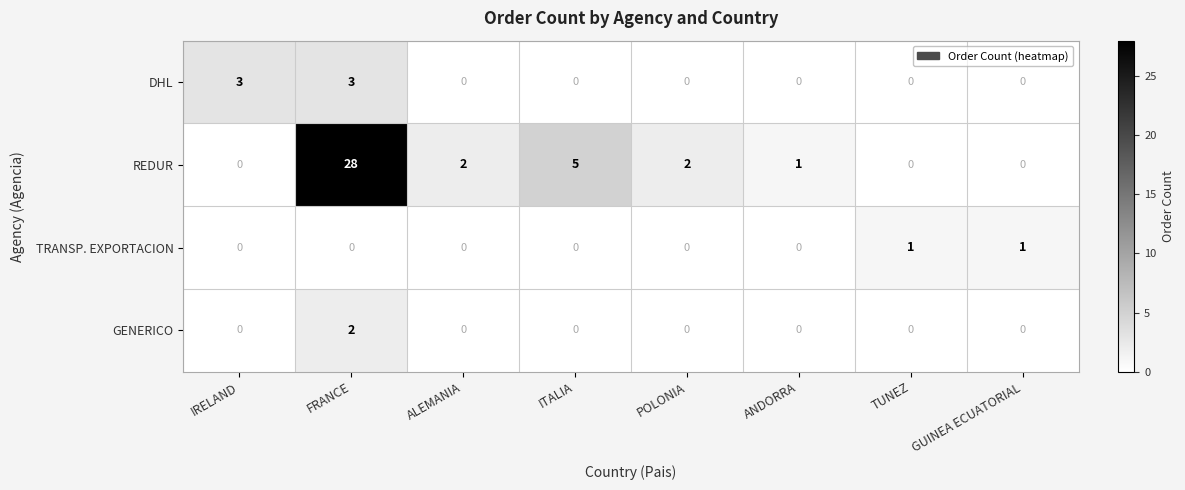

Count the number of data series in this chart.

4